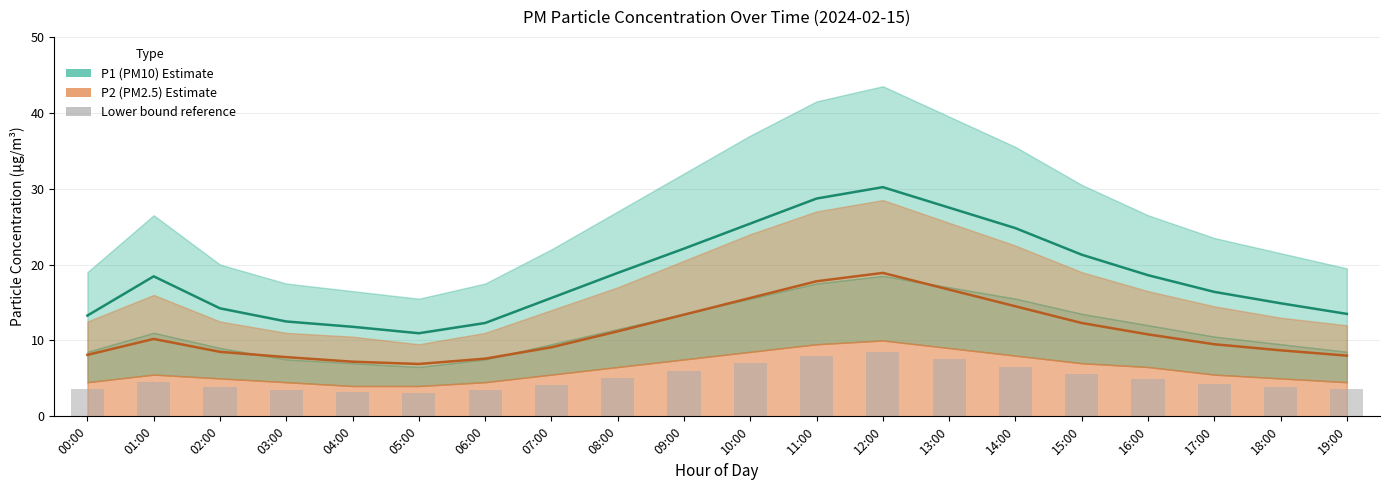

What is the maximum value for P2 central?

18.9